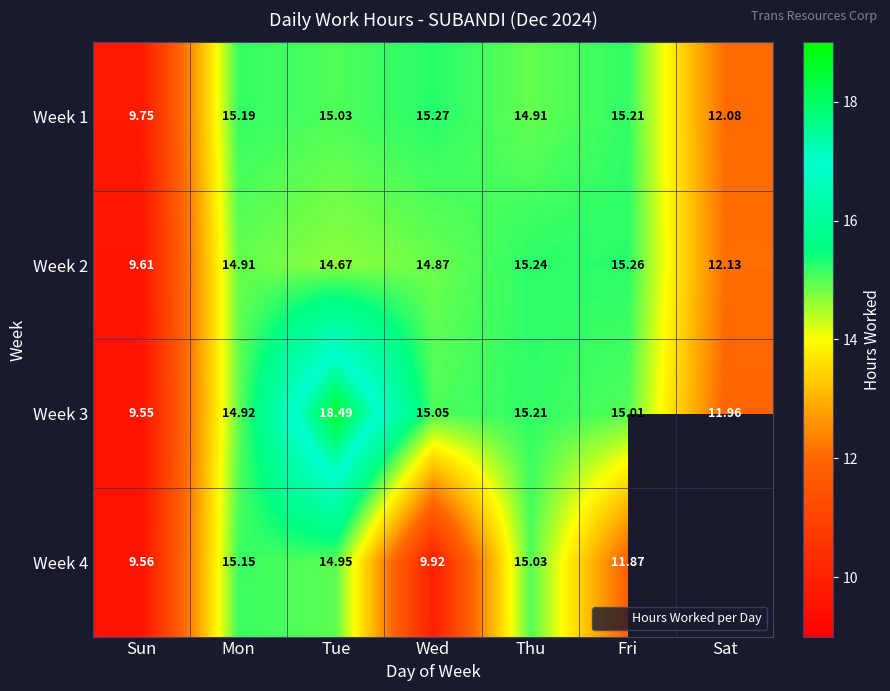

What is the difference between the highest and lowest values at Mon?

0.3